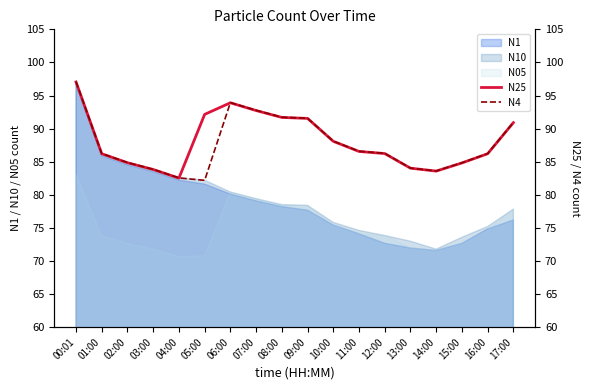

What is the maximum value for N25?

97.0